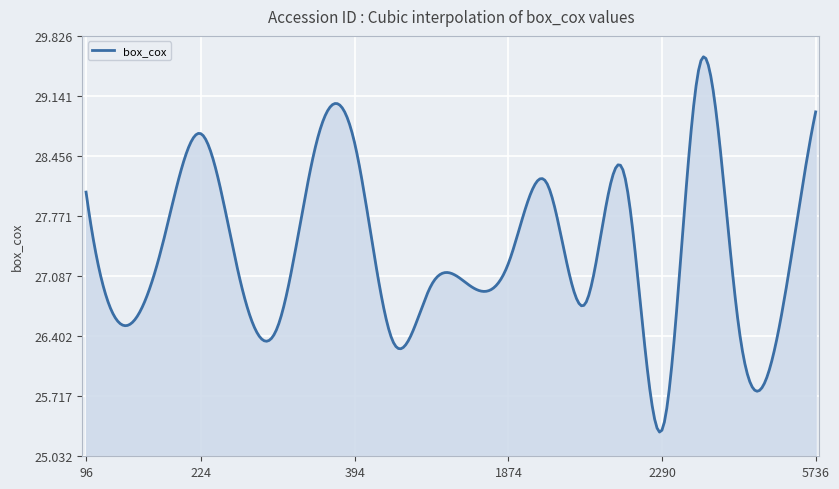

What is the smallest value displayed?

25.3